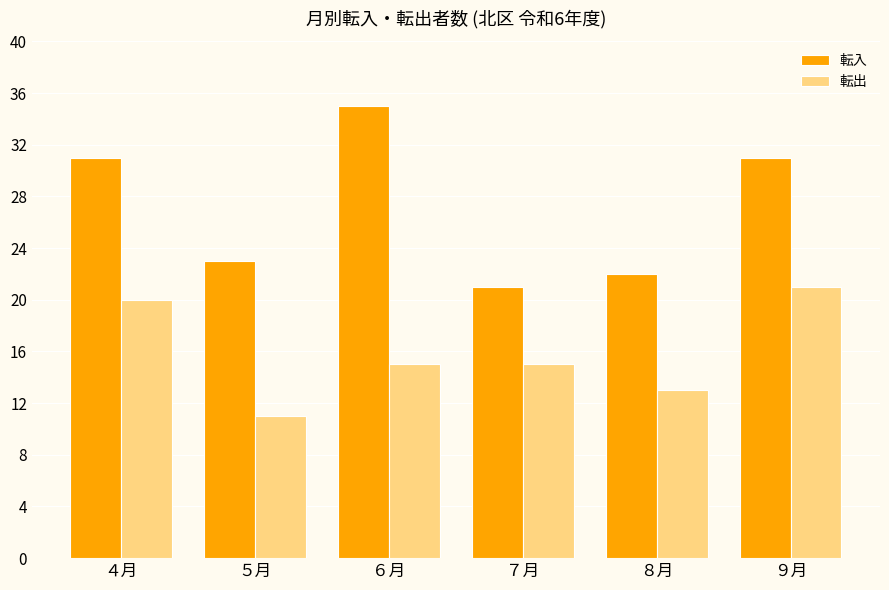

What are all the series names shown in the legend?

転入, 転出